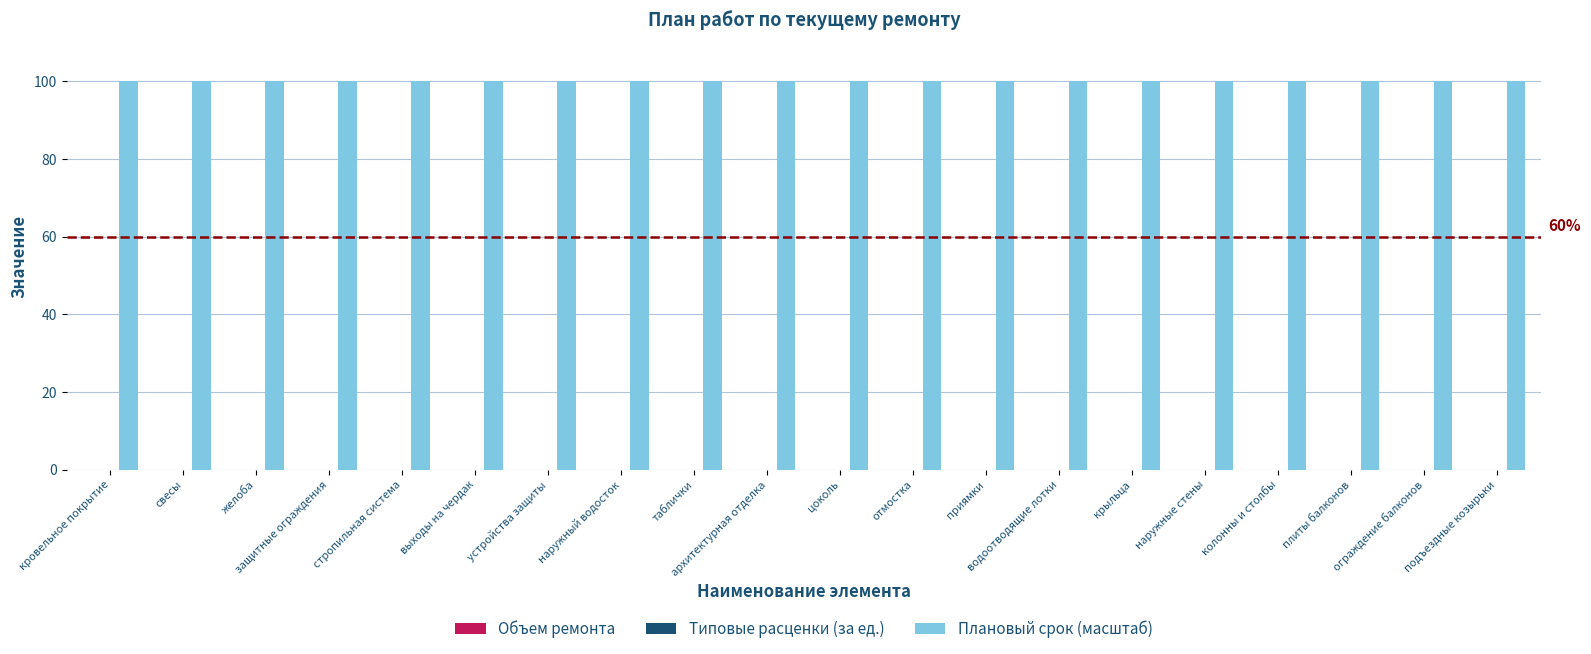

What are all the series names shown in the legend?

Объем ремонта, Типовые расценки (за ед.), Плановый срок (масштаб)